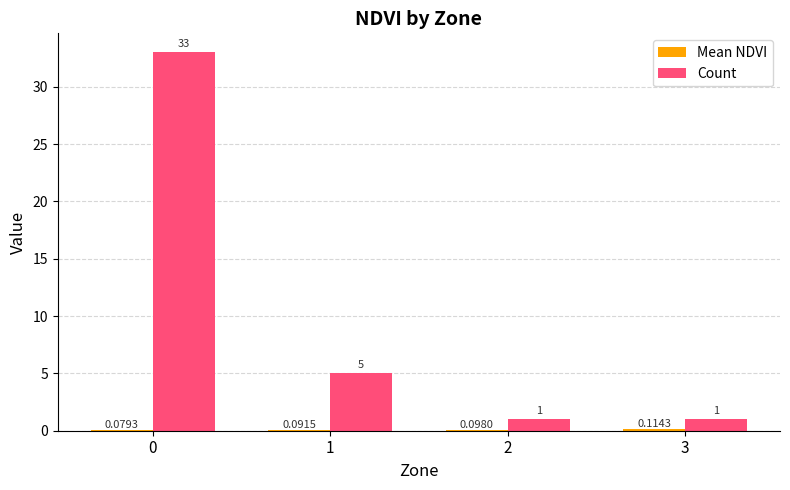

Between 1 and 2, which series saw the biggest shift?

Count